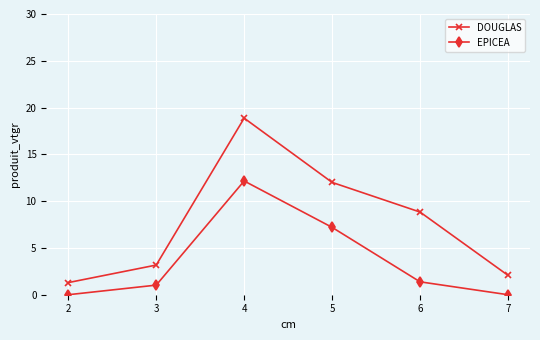

What is the difference between the maximum and second lowest values in the EPICEA series?

12.2